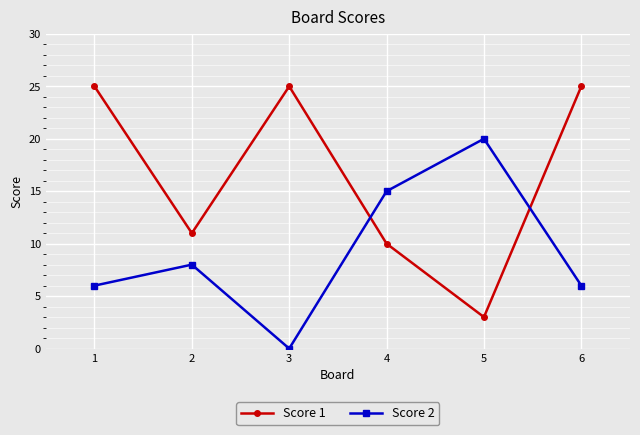

What is the difference between the second highest and second lowest values in the Score 1 series?

15